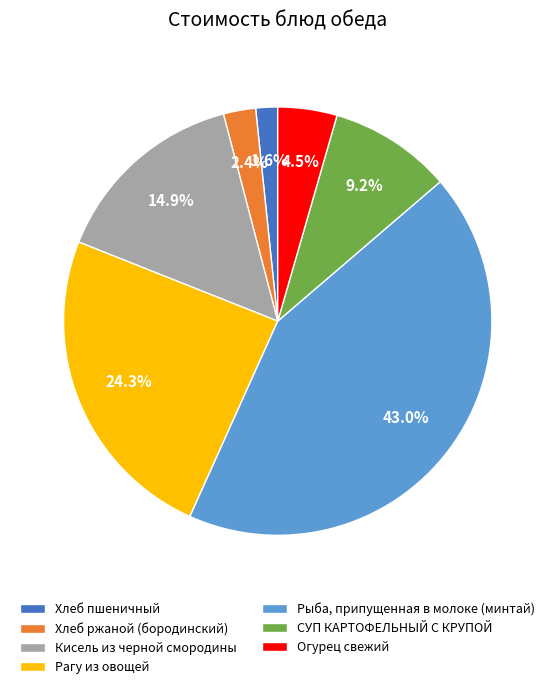

To the nearest percent, what is the difference between the largest and smallest slice percentages?

41%